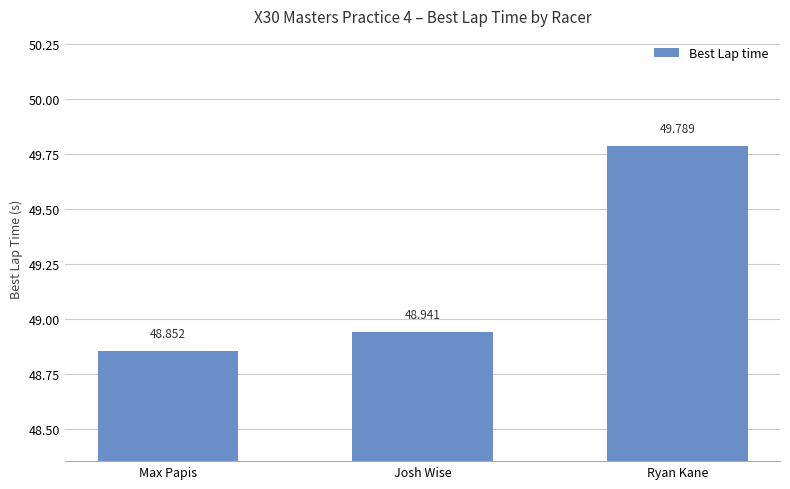

Which category has the highest value across all series?

Ryan Kane